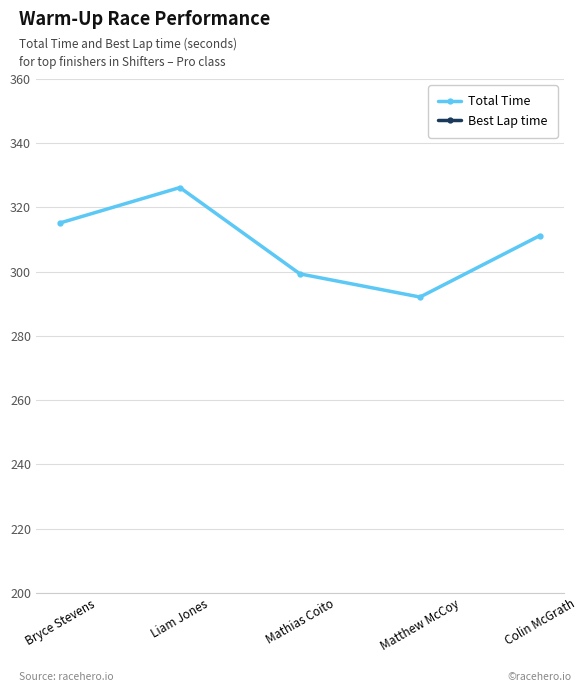

Between Matthew McCoy and Colin McGrath, which is larger?

Colin McGrath